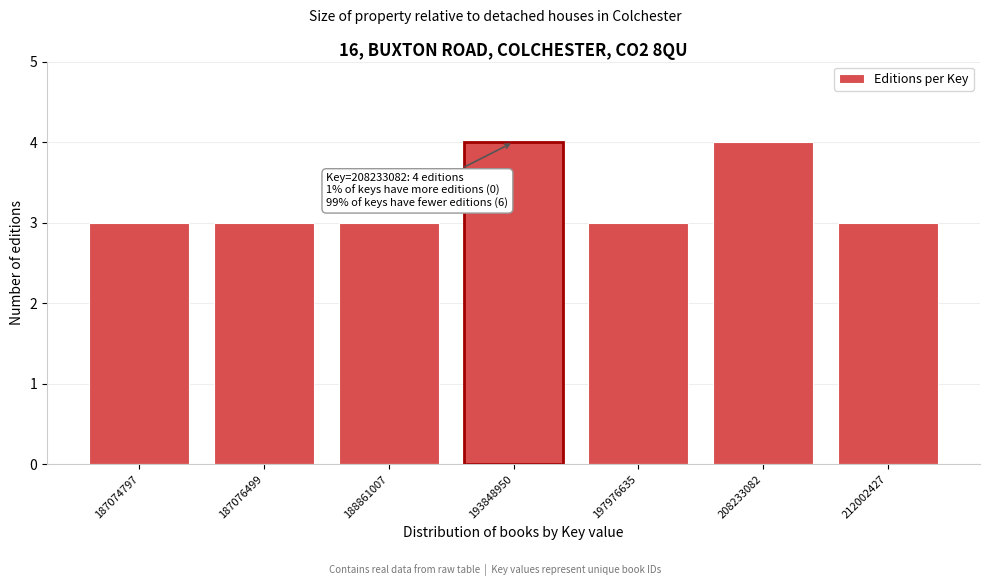

Reading left to right, list all the values displayed in this chart.

187074797=3	187076499=3	188861007=3	193848950=4	197976635=3	208233082=4	212002427=3